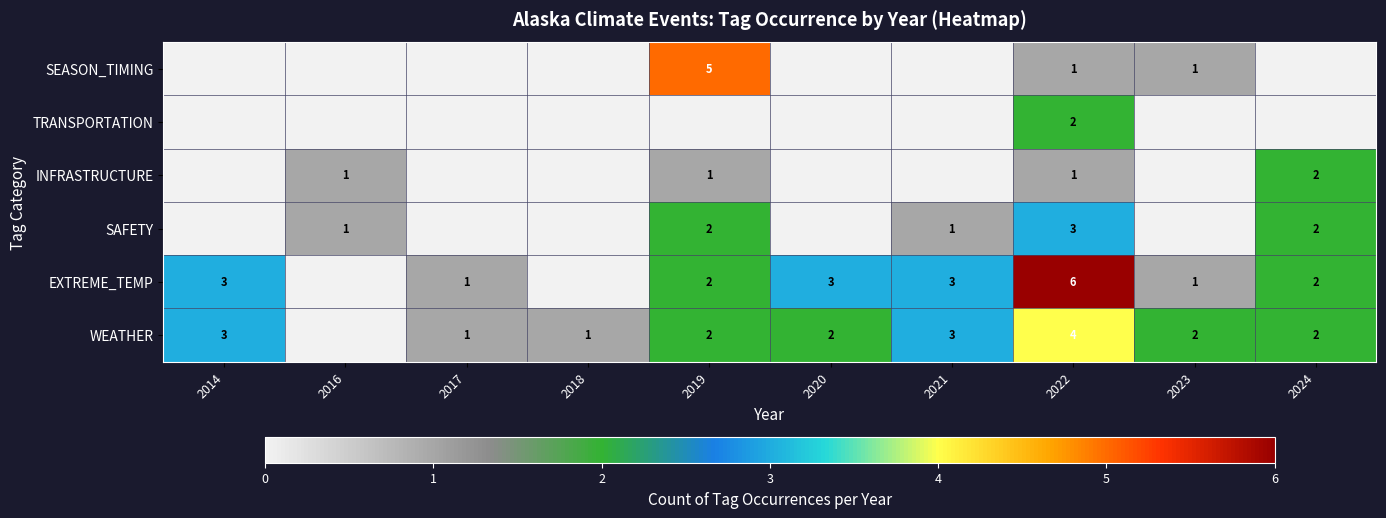

What is the difference between the highest and lowest values at 2017?

1